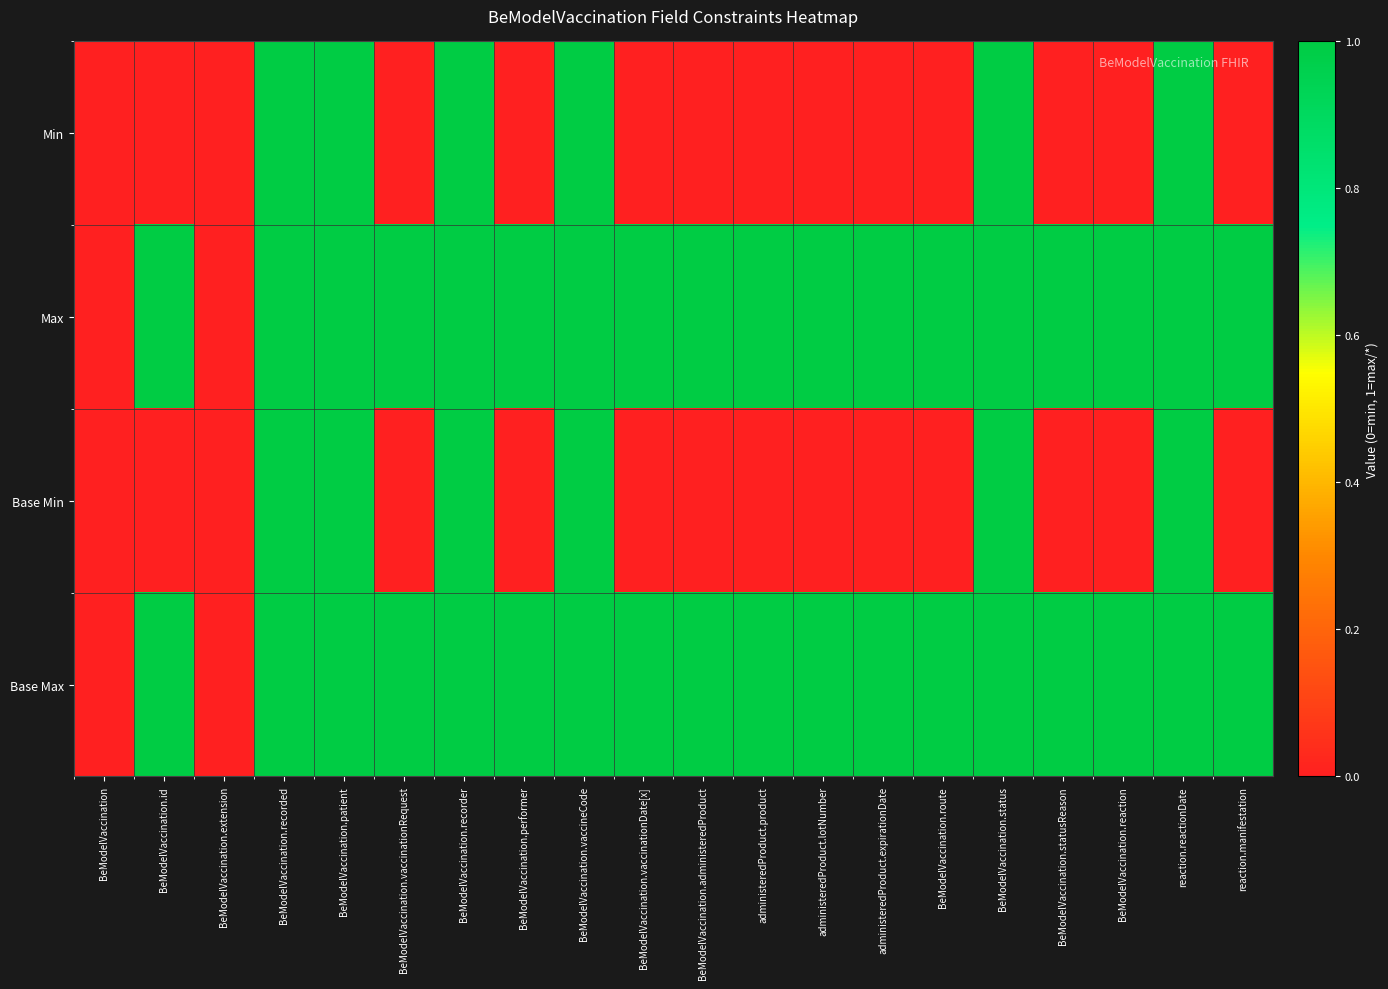

Reading right to left, transcribe all the data shown in this chart.

Min: reaction.manifestation=0	reaction.reactionDate=1	BeModelVaccination.reaction=0	BeModelVaccination.statusReason=0	BeModelVaccination.status=1	BeModelVaccination.route=0	administeredProduct.expirationDate=0	administeredProduct.lotNumber=0	administeredProduct.product=0	BeModelVaccination.administeredProduct=0	BeModelVaccination.vaccinationDate[x]=0	BeModelVaccination.vaccineCode=1	BeModelVaccination.performer=0	BeModelVaccination.recorder=1	BeModelVaccination.vaccinationRequest=0	BeModelVaccination.patient=1	BeModelVaccination.recorded=1	BeModelVaccination.extension=0	BeModelVaccination.id=0	BeModelVaccination=0
Max: reaction.manifestation=1	reaction.reactionDate=1	BeModelVaccination.reaction=1	BeModelVaccination.statusReason=1	BeModelVaccination.status=1	BeModelVaccination.route=1	administeredProduct.expirationDate=1	administeredProduct.lotNumber=1	administeredProduct.product=1	BeModelVaccination.administeredProduct=1	BeModelVaccination.vaccinationDate[x]=1	BeModelVaccination.vaccineCode=1	BeModelVaccination.performer=1	BeModelVaccination.recorder=1	BeModelVaccination.vaccinationRequest=1	BeModelVaccination.patient=1	BeModelVaccination.recorded=1	BeModelVaccination.extension=0	BeModelVaccination.id=1	BeModelVaccination=0
Base Min: reaction.manifestation=0	reaction.reactionDate=1	BeModelVaccination.reaction=0	BeModelVaccination.statusReason=0	BeModelVaccination.status=1	BeModelVaccination.route=0	administeredProduct.expirationDate=0	administeredProduct.lotNumber=0	administeredProduct.product=0	BeModelVaccination.administeredProduct=0	BeModelVaccination.vaccinationDate[x]=0	BeModelVaccination.vaccineCode=1	BeModelVaccination.performer=0	BeModelVaccination.recorder=1	BeModelVaccination.vaccinationRequest=0	BeModelVaccination.patient=1	BeModelVaccination.recorded=1	BeModelVaccination.extension=0	BeModelVaccination.id=0	BeModelVaccination=0
Base Max: reaction.manifestation=1	reaction.reactionDate=1	BeModelVaccination.reaction=1	BeModelVaccination.statusReason=1	BeModelVaccination.status=1	BeModelVaccination.route=1	administeredProduct.expirationDate=1	administeredProduct.lotNumber=1	administeredProduct.product=1	BeModelVaccination.administeredProduct=1	BeModelVaccination.vaccinationDate[x]=1	BeModelVaccination.vaccineCode=1	BeModelVaccination.performer=1	BeModelVaccination.recorder=1	BeModelVaccination.vaccinationRequest=1	BeModelVaccination.patient=1	BeModelVaccination.recorded=1	BeModelVaccination.extension=0	BeModelVaccination.id=1	BeModelVaccination=0